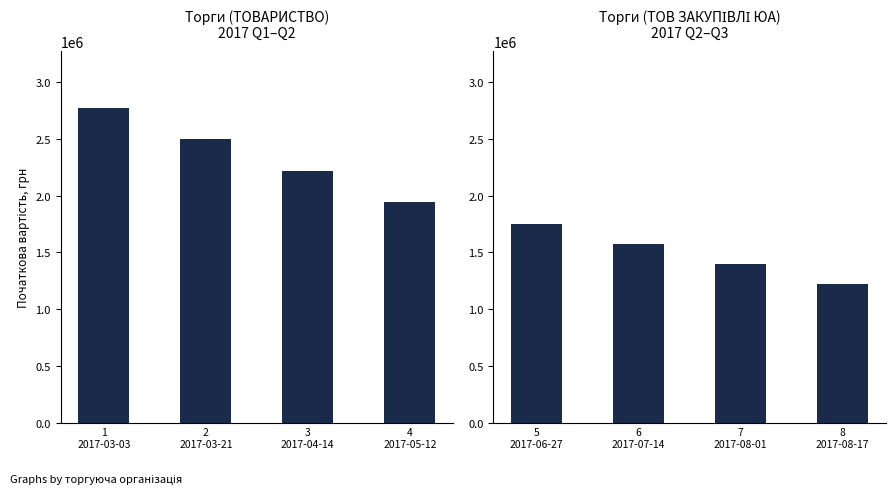

Approximately how many times larger is the value at 6 2017-07-14 compared to 8 2017-08-17?

1.3